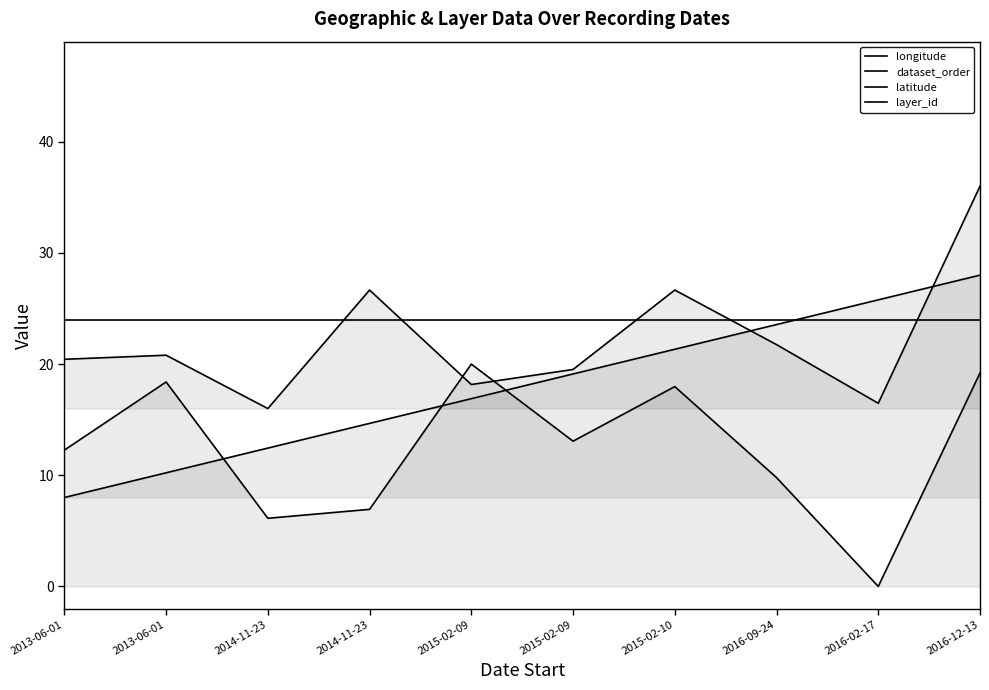

Between which two adjacent categories do layer_id and latitude first intersect?

2014-11-23 and 2014-11-23